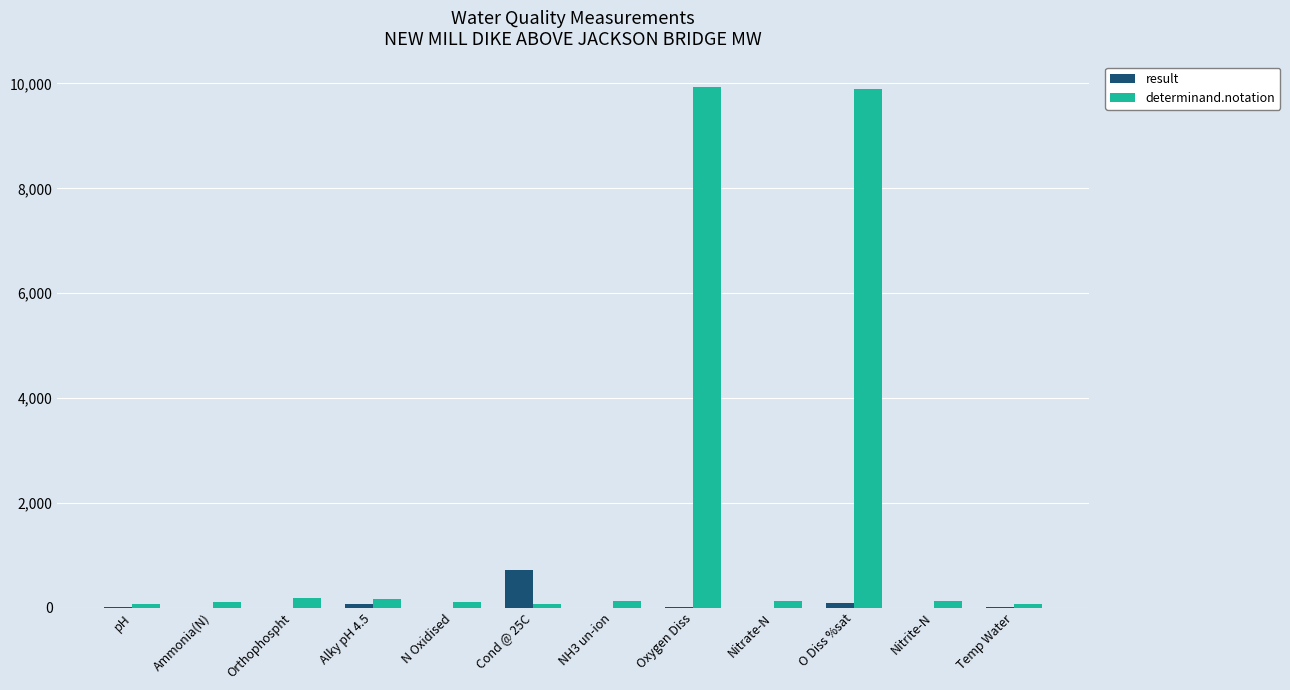

What are all the series names shown in the legend?

result, determinand.notation